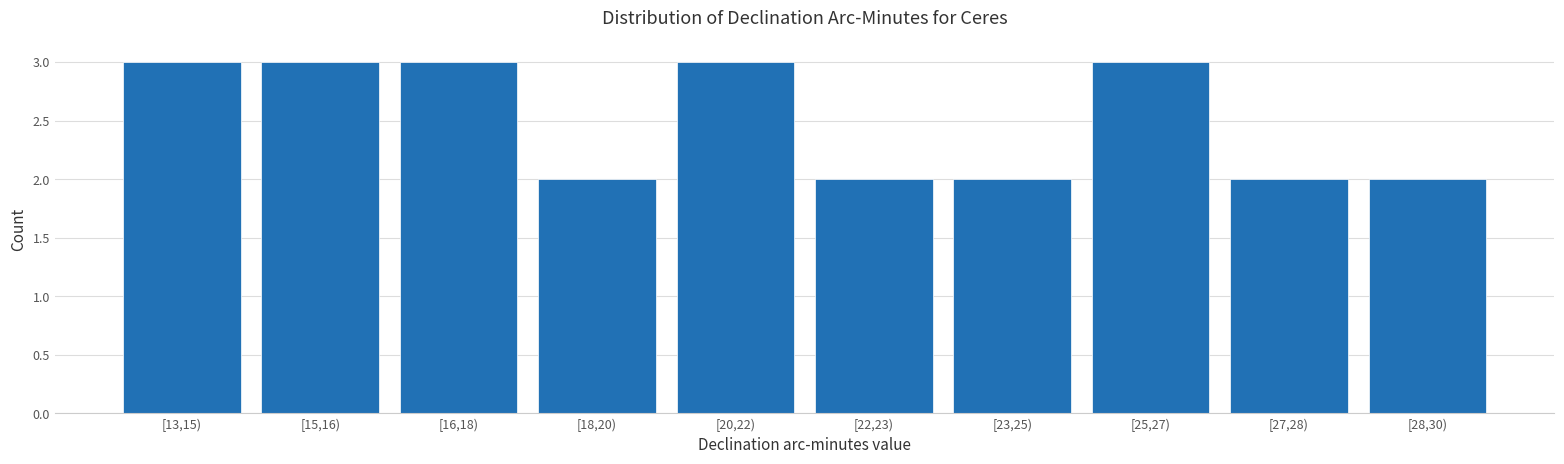

Reading left to right, list all the values displayed in this chart.

3	3	3	2	3	2	2	3	2	2